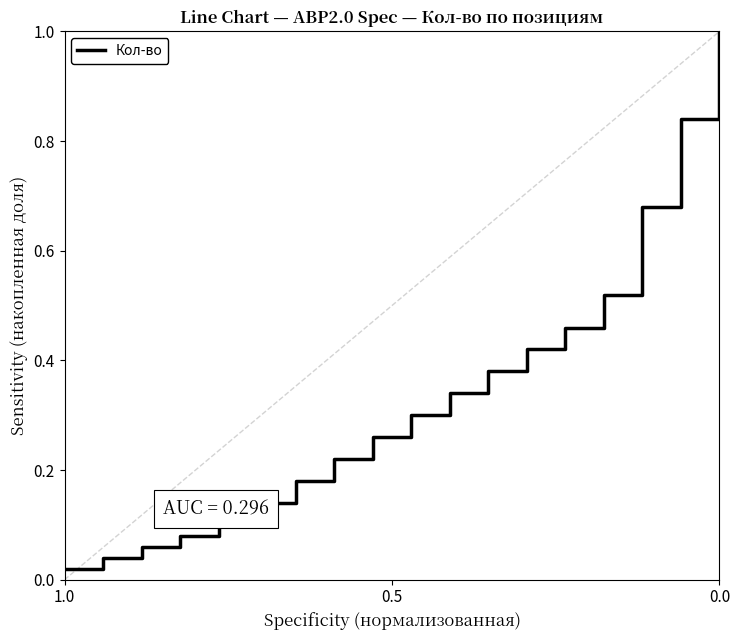

The chart shows a value of 0.2 at 10. True or false?

False